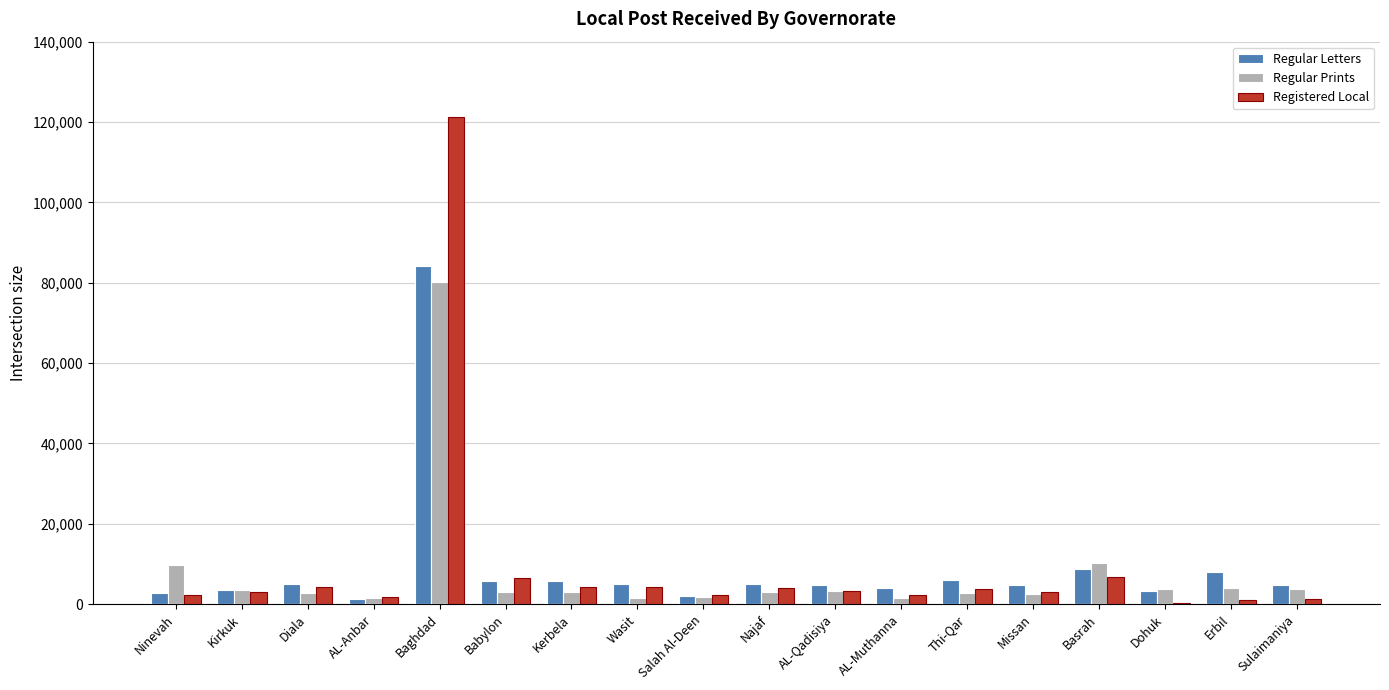

What is the sum of all Regular Prints values?

141782